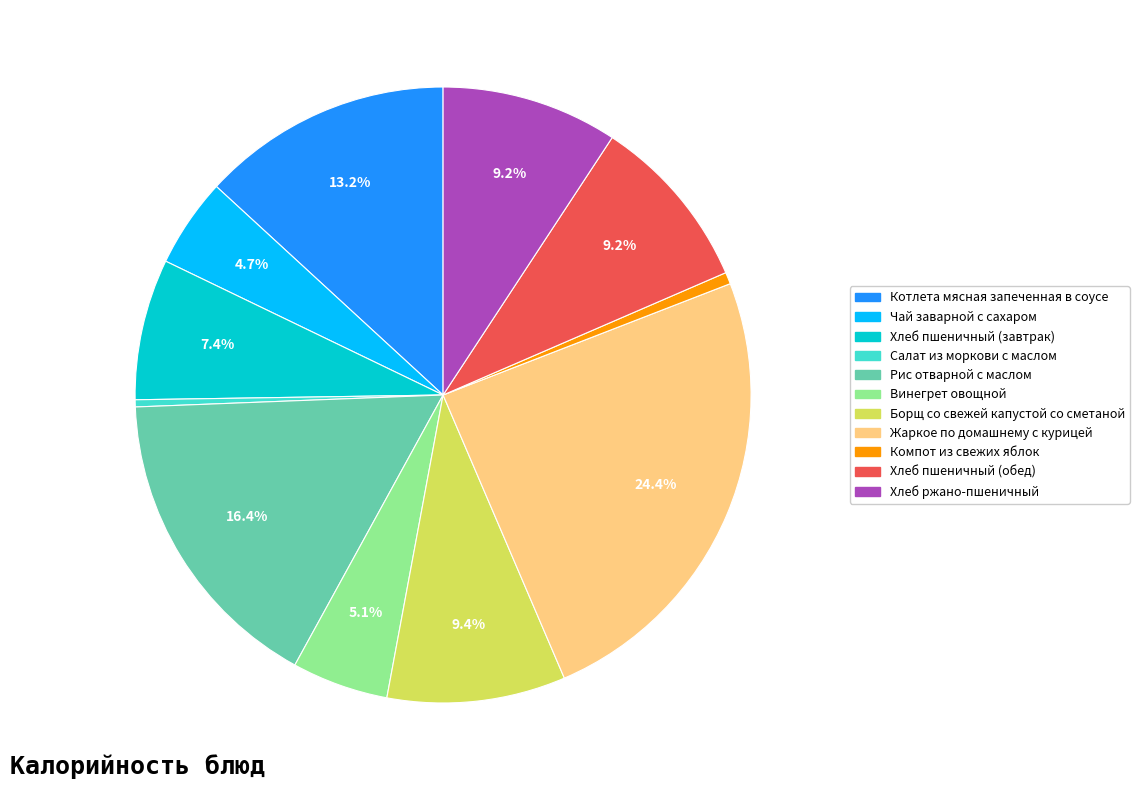

Is there any slice that represents more than half of the pie?

No